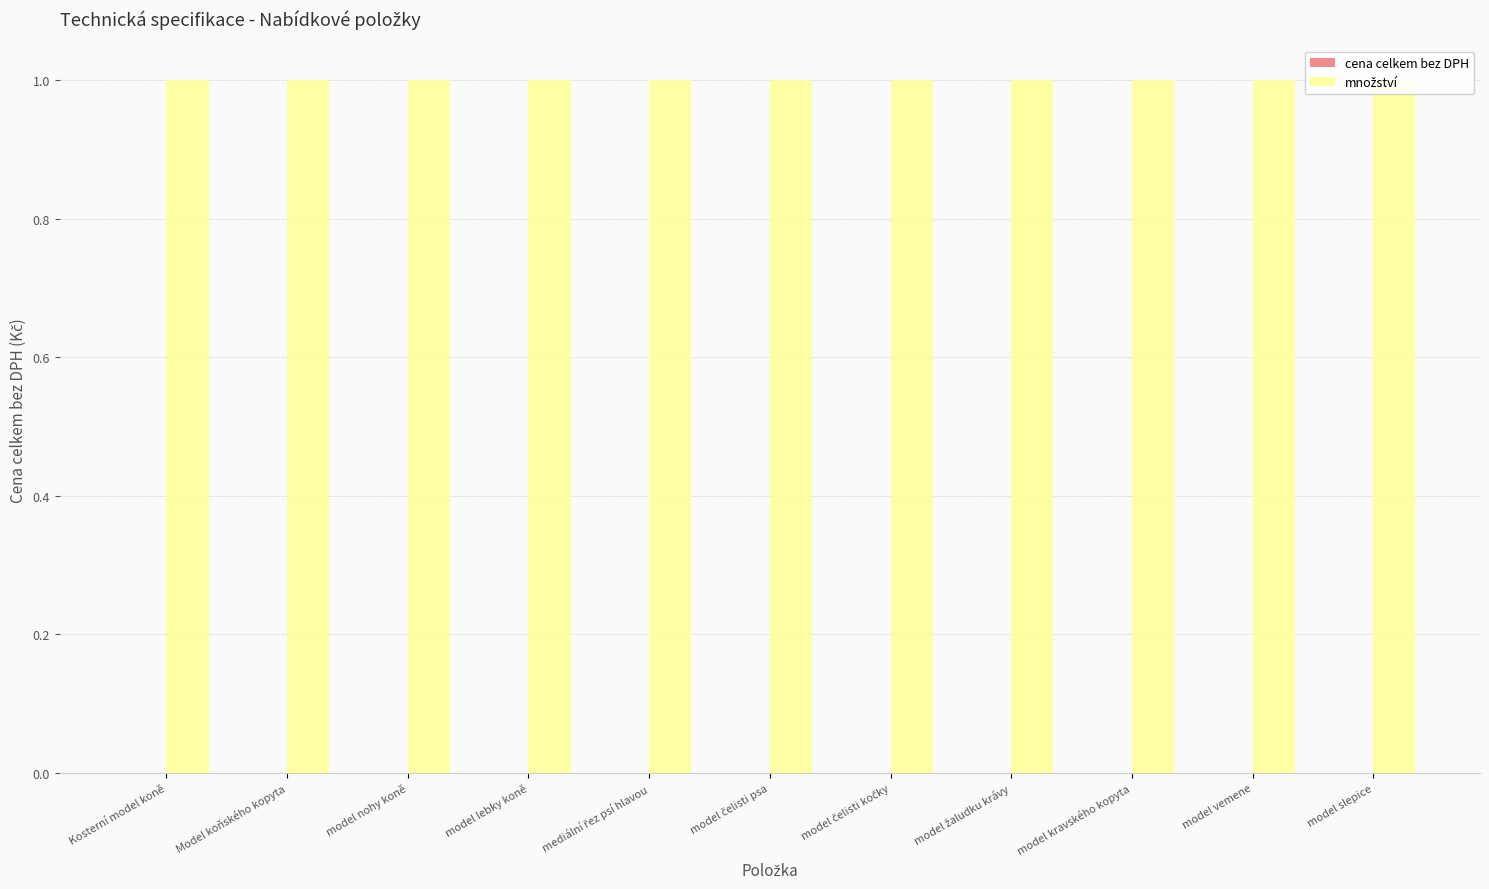

Reading left to right, transcribe all the data shown in this chart.

cena celkem bez DPH: Kosterní model koně=0	Model koňského kopyta=0	model nohy koně=0	model lebky koně=0	mediální řez psí hlavou=0	model čelisti psa=0	model čelisti kočky=0	model žaludku krávy=0	model kravského kopyta=0	model vemene=0	model slepice=0
množství: Kosterní model koně=1	Model koňského kopyta=1	model nohy koně=1	model lebky koně=1	mediální řez psí hlavou=1	model čelisti psa=1	model čelisti kočky=1	model žaludku krávy=1	model kravského kopyta=1	model vemene=1	model slepice=1